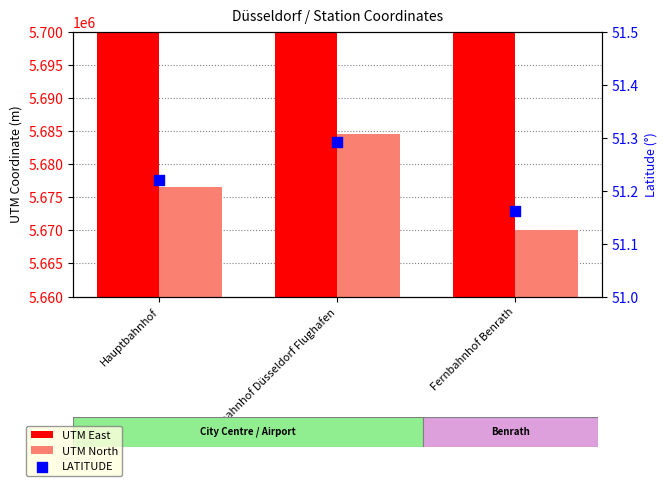

Is the value of UTM East at Fernbahnhof Düsseldorf Flughafen greater than the value of LATITUDE at Fernbahnhof Benrath?

Yes